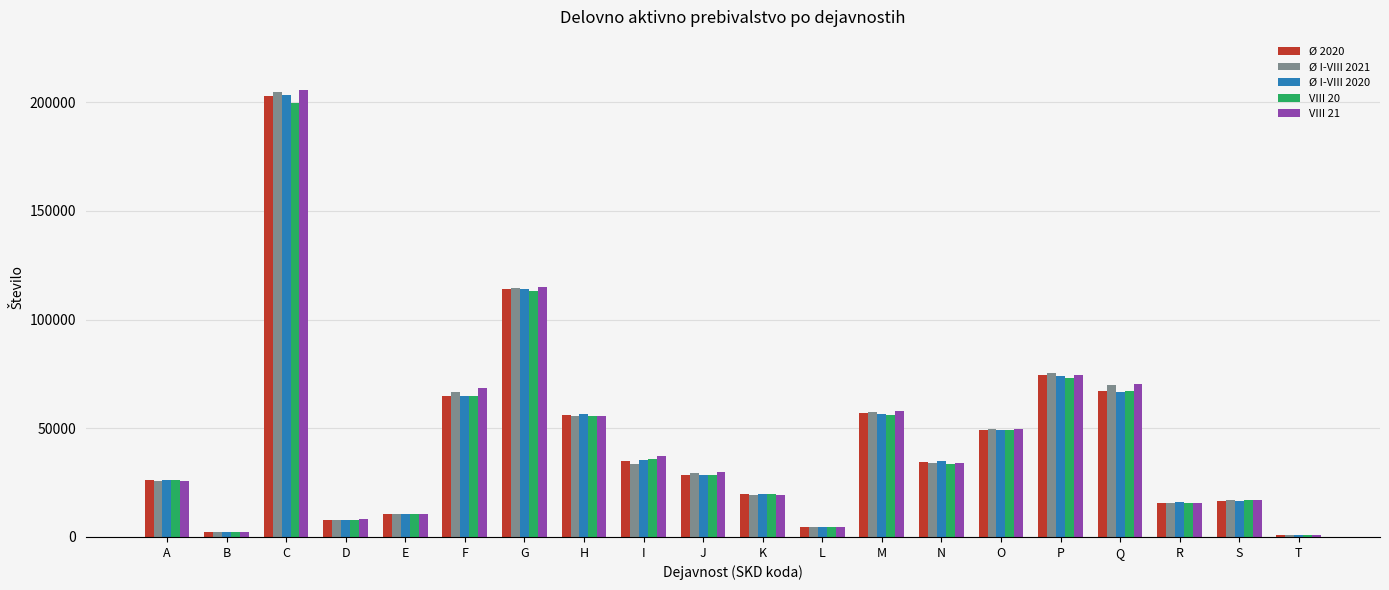

Is the value of VIII 21 at L greater than the value of Ø I-VIII 2020 at O?

No